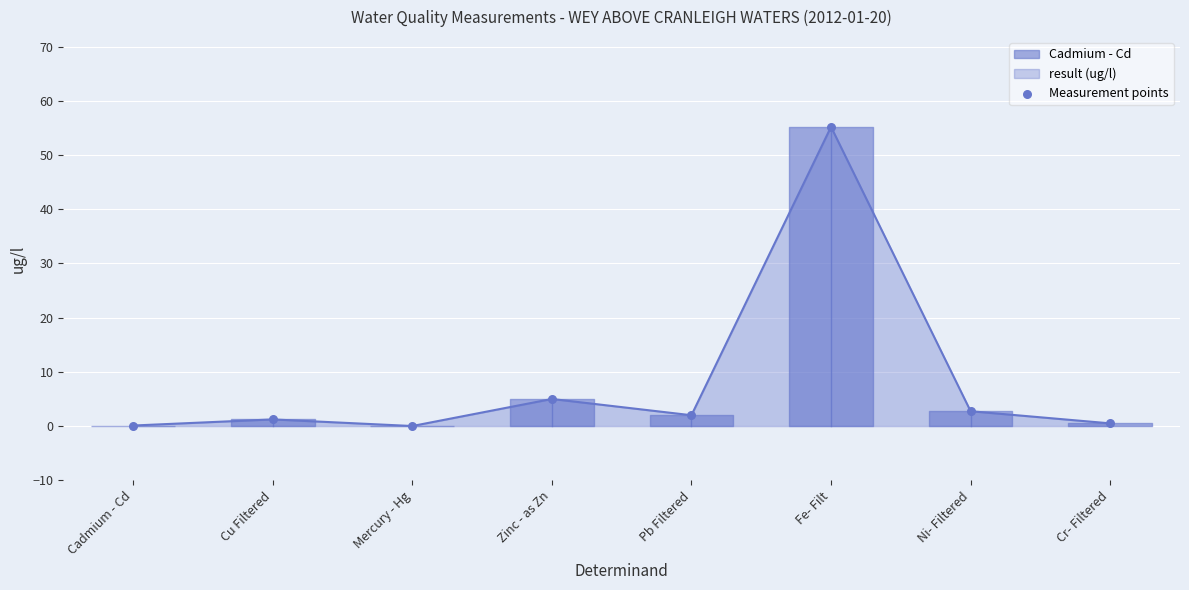

What is the change in value from Cu Filtered to Mercury - Hg?

-1.2